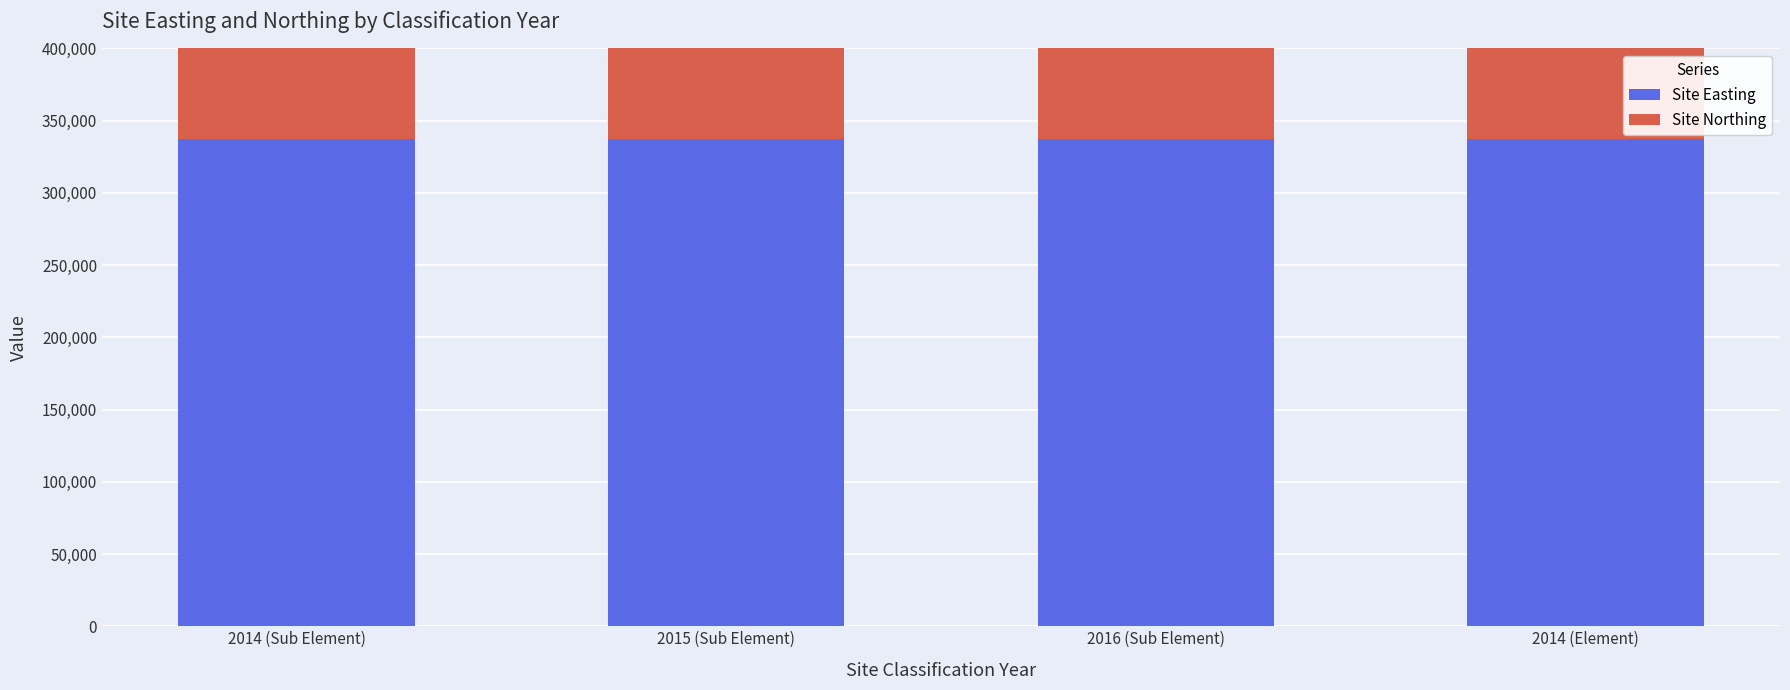

What is the approximate value of Site Northing at 2016 (Sub Element)?

241512